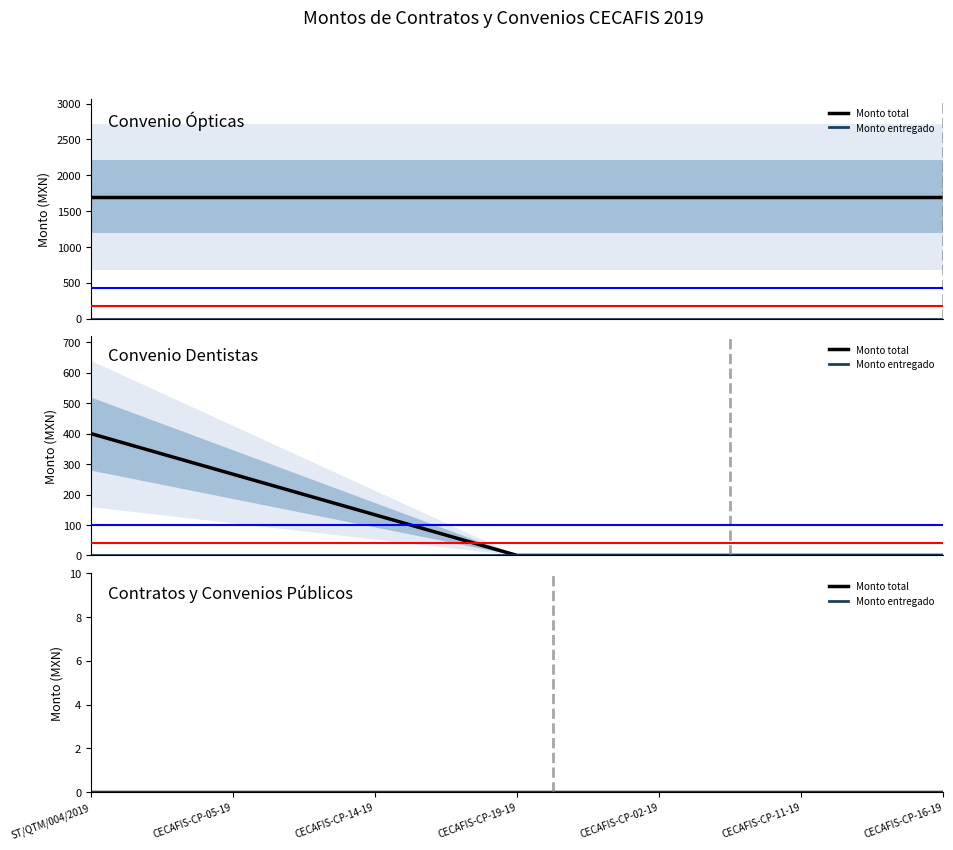

At CECAFIS-CP-08-19, list the series in order from largest to smallest.

Monto total, Monto entregado